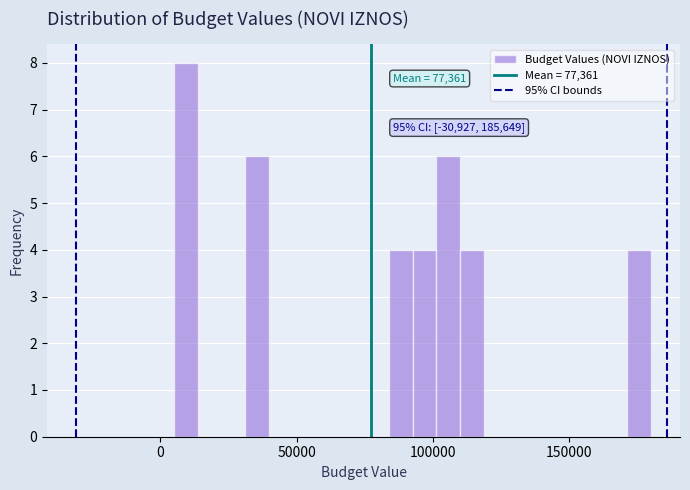

Around what value on the x-axis is the tallest bar? Give the approximate position of its centre, as read against the axis.

10000